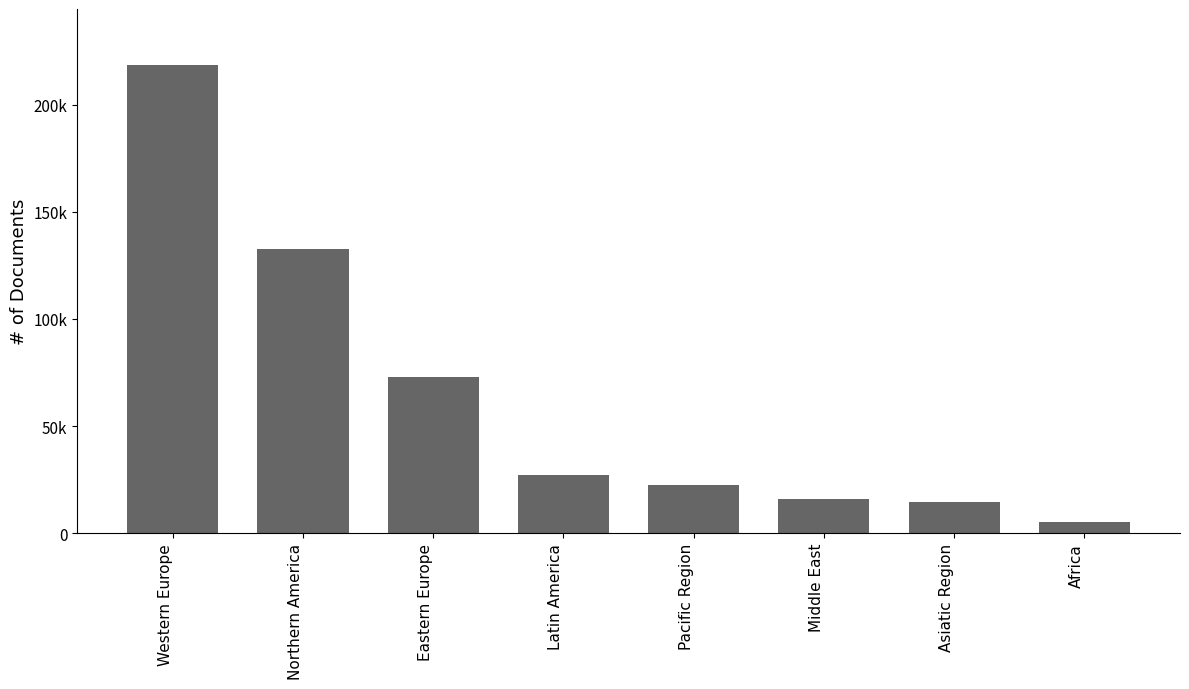

Reading right to left, extract all data points from this chart.

Africa=5092	Asiatic Region=14534	Middle East=15740	Pacific Region=22364	Latin America=27270	Eastern Europe=73071	Northern America=132729	Western Europe=218416